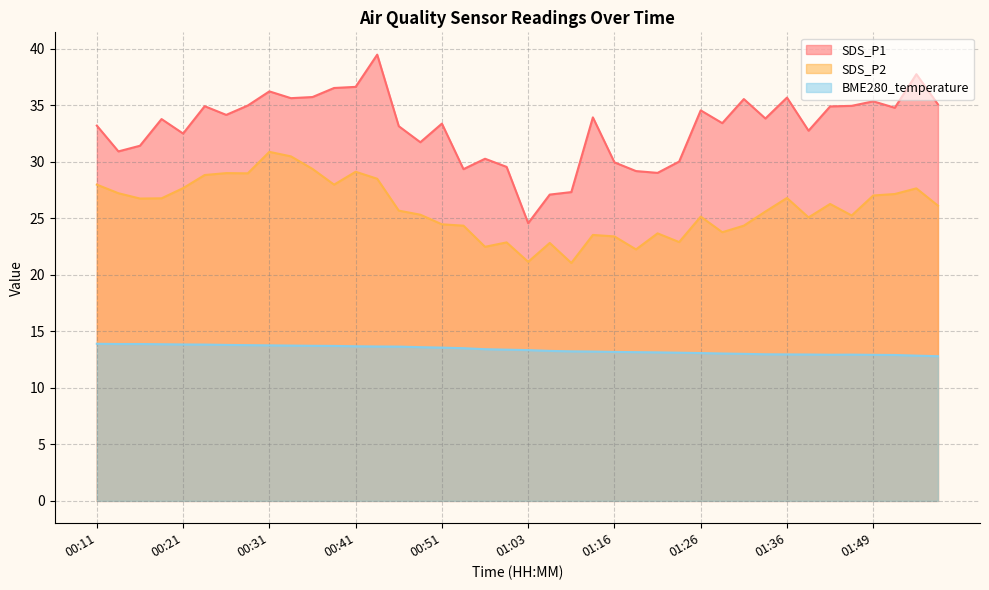

At how many categories does at least one series exceed 25?

39